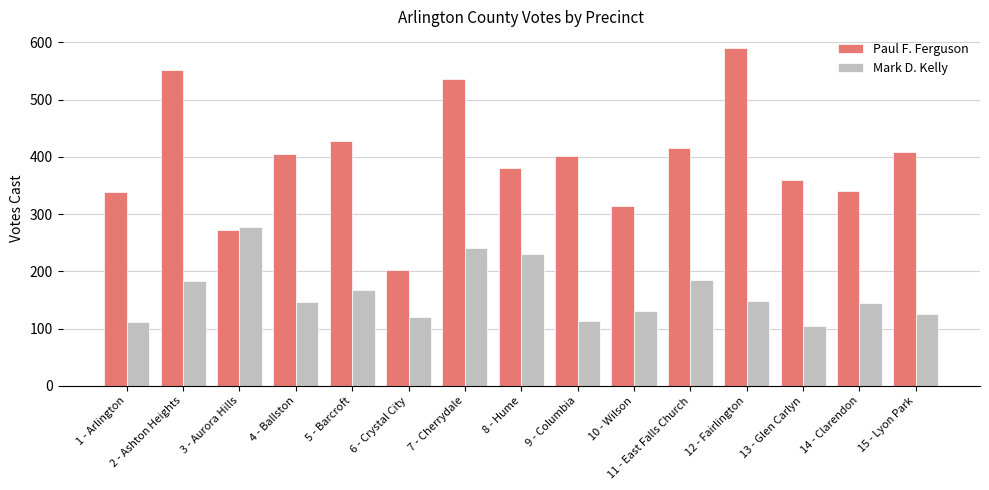

What is the approximate value of Mark D. Kelly at 9 - Columbia, to the nearest 10?

110